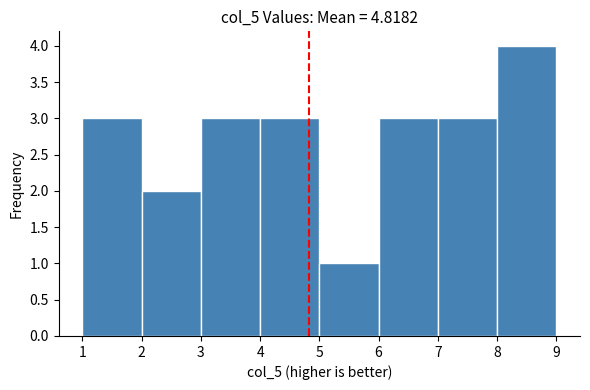

What is the height of the bar covering 4 to 5 on the x-axis? The values are not printed on the chart, so give them approximately, as read against the axis.

3